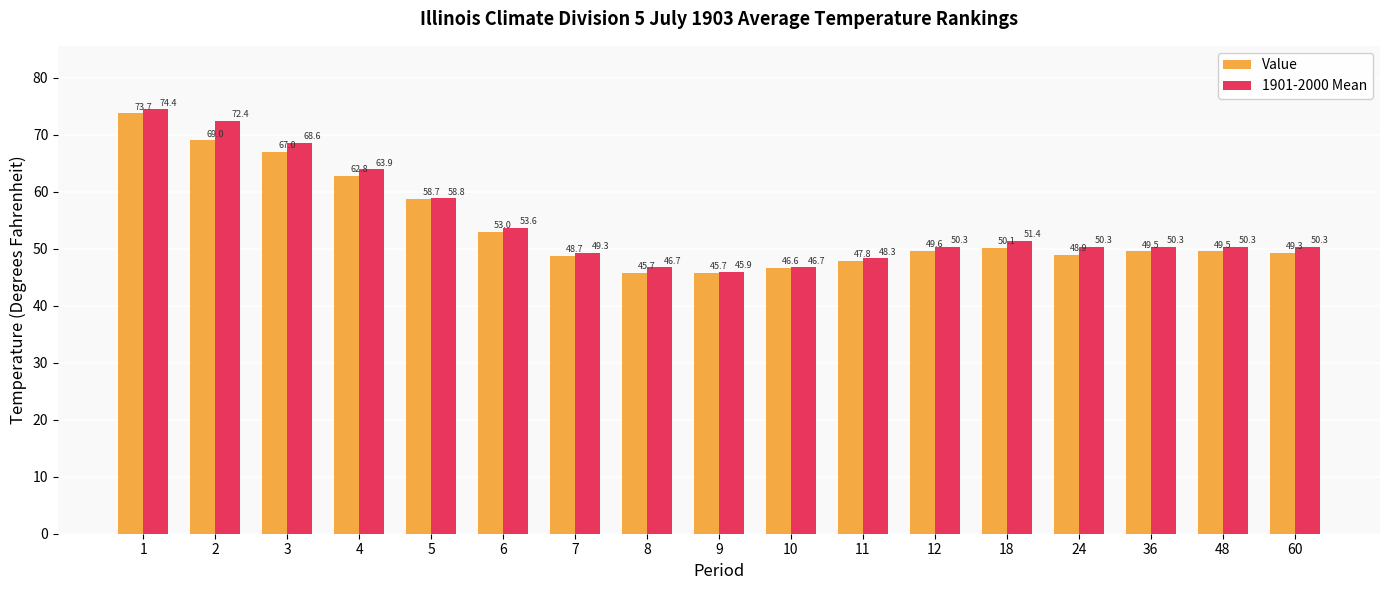

The value of Value at 11 is 47.8. True or false?

True